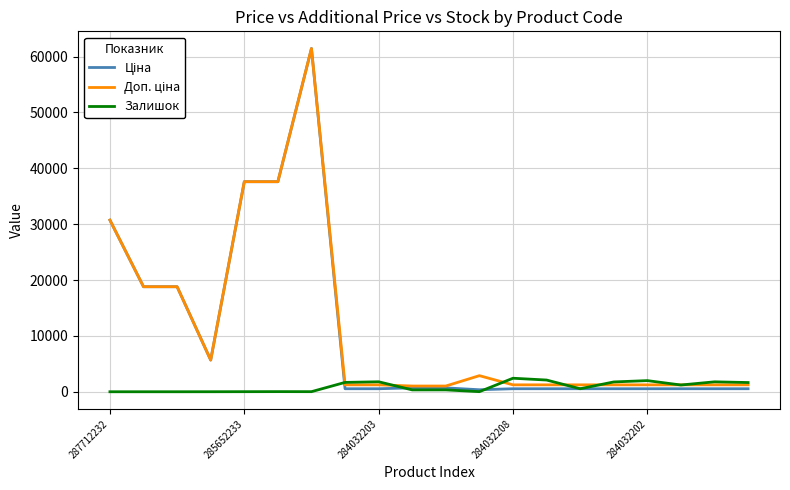

What is the maximum value shown in the chart?

61434.3